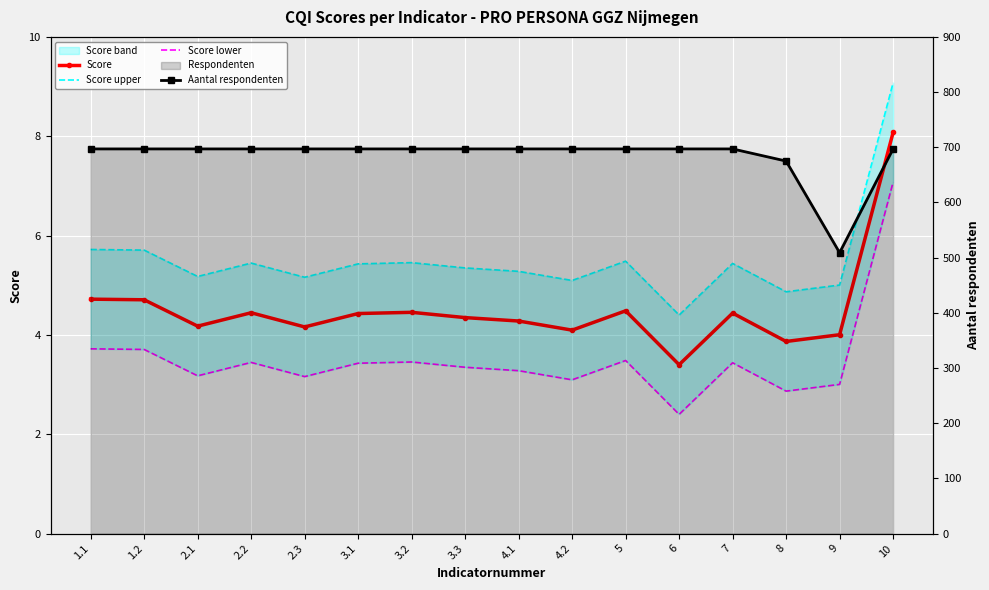

What is the lowest value of the Score series?

3.4